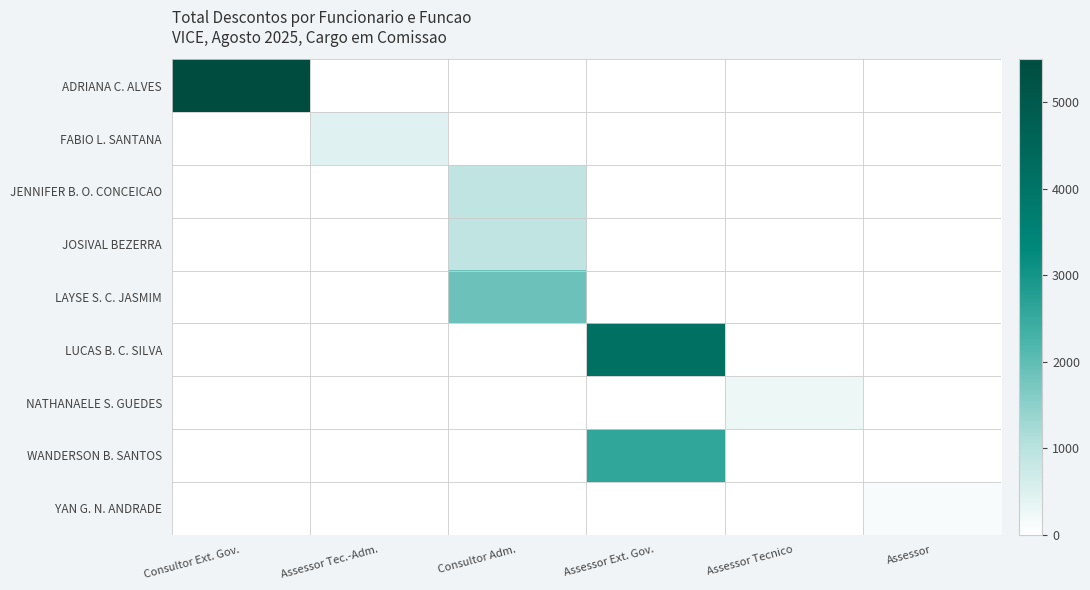

At how many categories does at least one series exceed 1234?

3